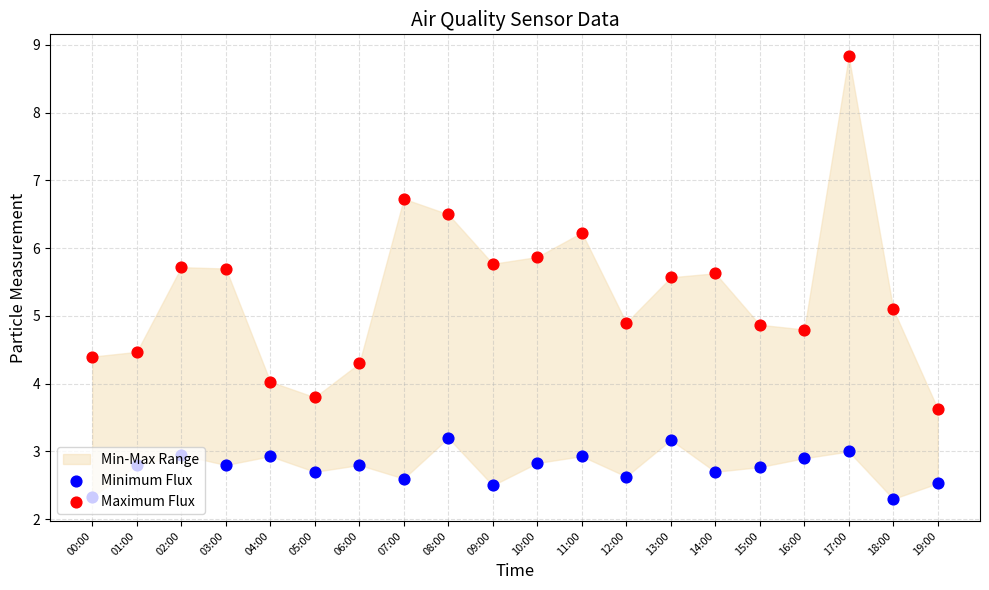

Which series has the largest Y range (max minus min)?

Maximum Flux